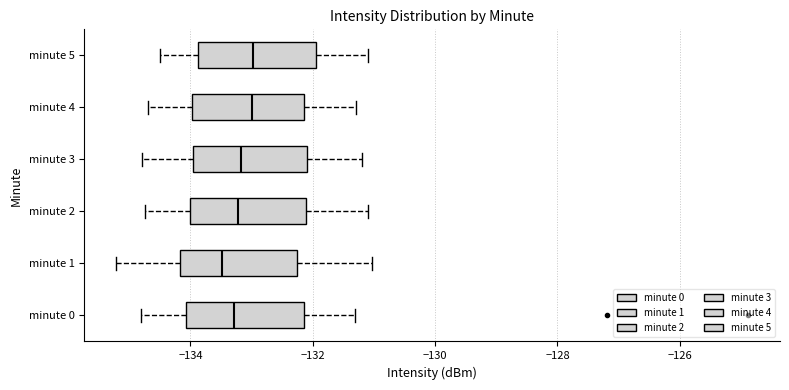

Reading bottom to top, transcribe this box plot: for each box, give where its median line is, the range the box spans, and where its two whiskers end, as read against the x-axis. The values are not printed on the chart, so give them approximately, as read against the axis.

minute 0: median -133.2, box -134.0 to -132.2, whiskers -134.8 to -131.4
minute 1: median -133.4, box -134.2 to -132.2, whiskers -135.2 to -131.0
minute 2: median -133.2, box -134.0 to -132.2, whiskers -134.8 to -131.0
minute 3: median -133.2, box -134.0 to -132.0, whiskers -134.8 to -131.2
minute 4: median -133.0, box -134.0 to -132.2, whiskers -134.6 to -131.2
minute 5: median -133.0, box -133.8 to -132.0, whiskers -134.4 to -131.0